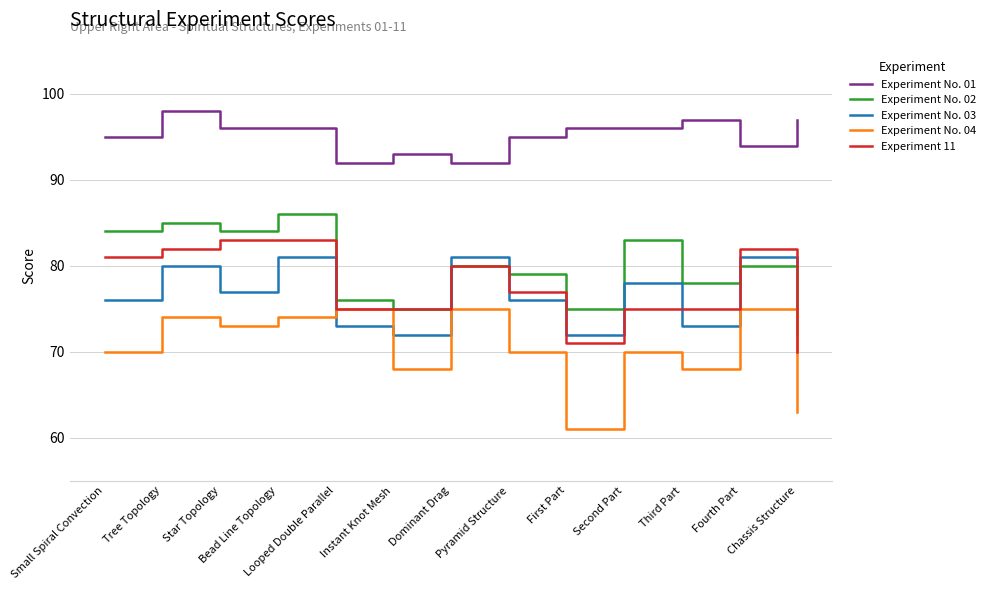

True or false: Experiment No. 04 and Experiment No. 03 intersect in this chart.

True